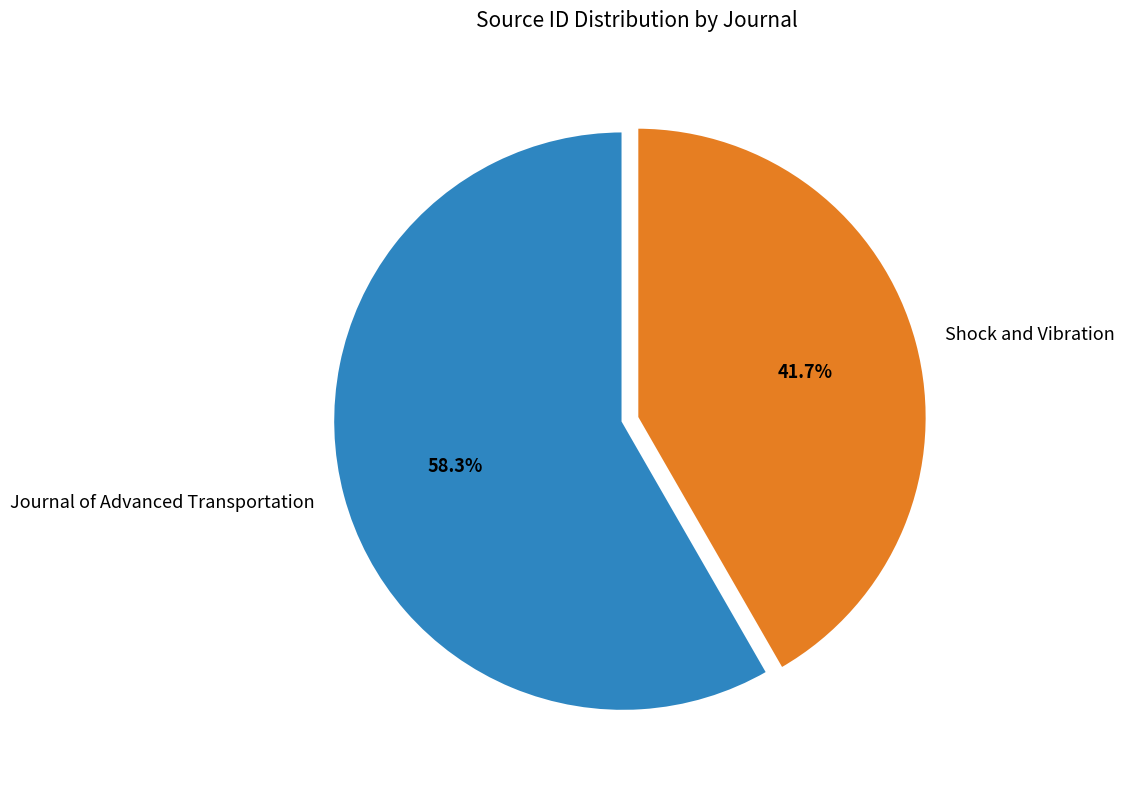

Which slice is the smallest?

Shock and Vibration